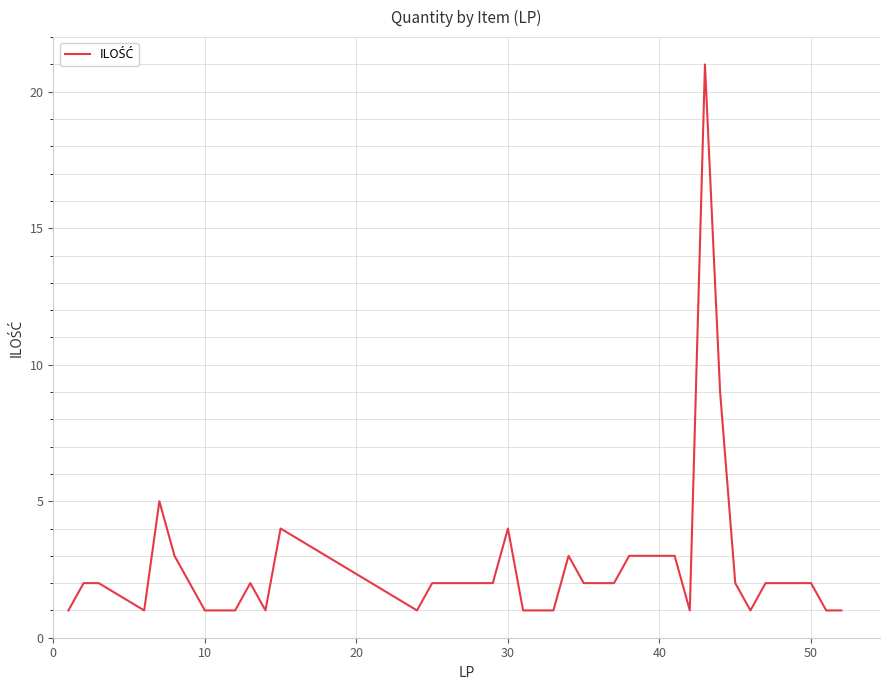

What is the greatest value displayed?

21